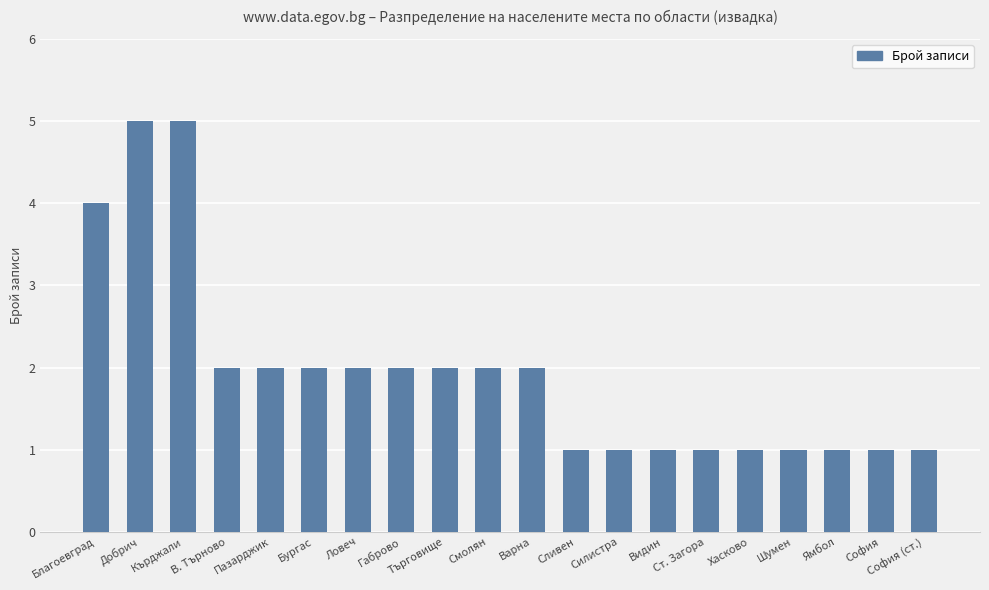

Between Габрово and Видин, which is larger?

Габрово